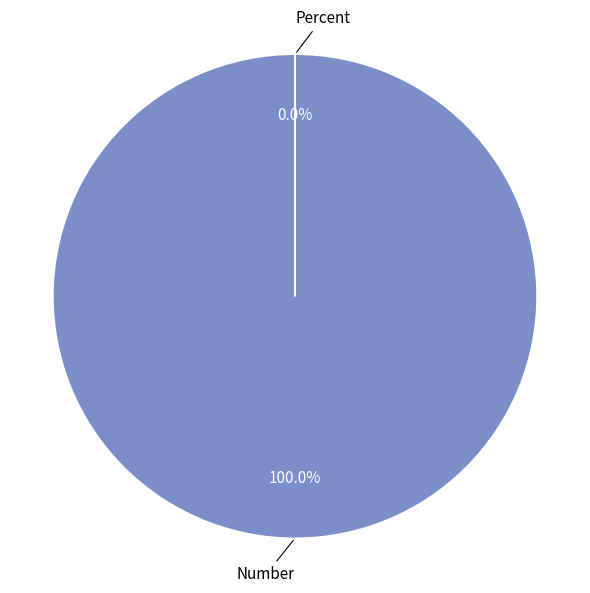

To the nearest percent, what is the average slice percentage?

50%